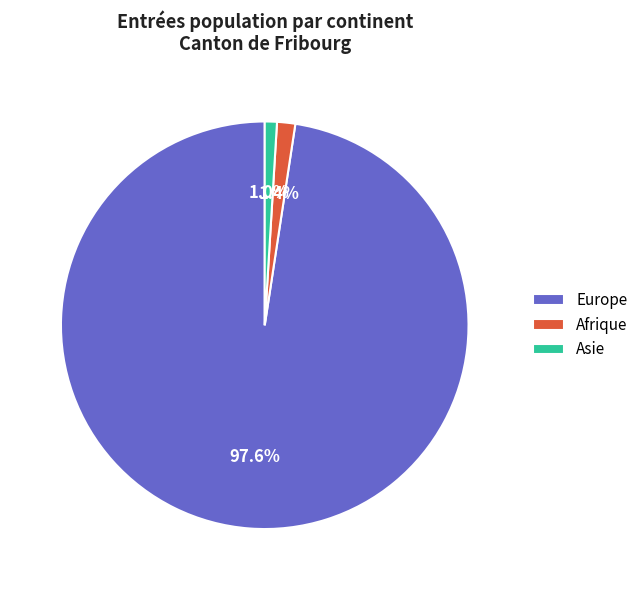

What is the largest slice in the pie chart?

Europe